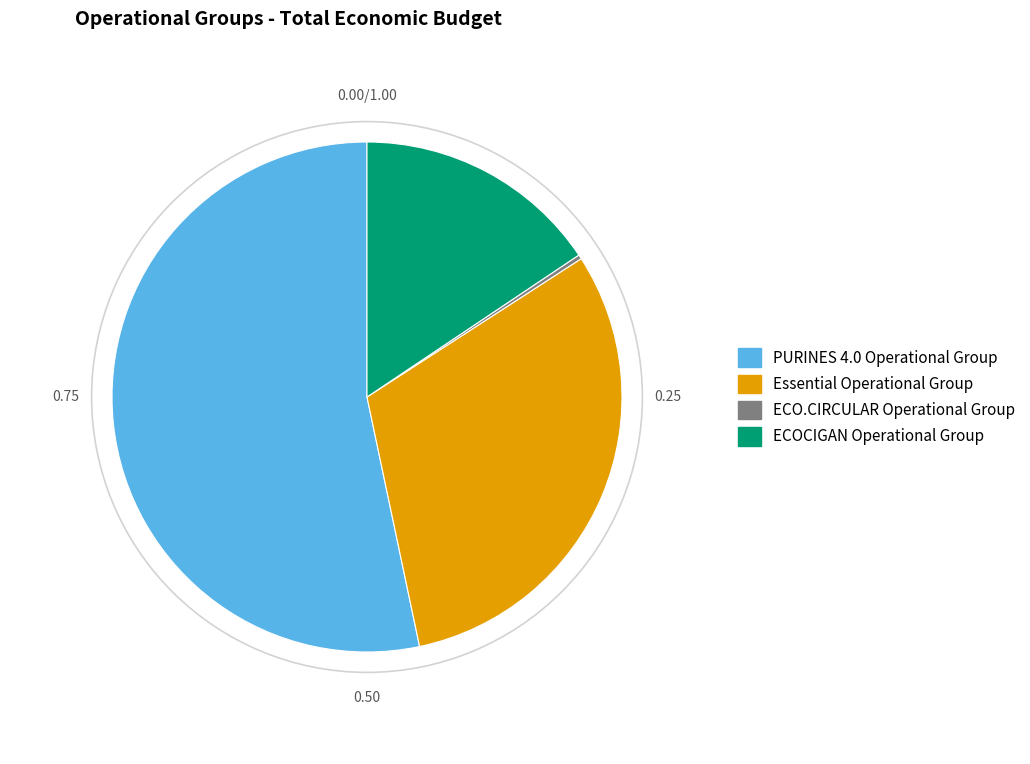

Combined, do ECOCIGAN Operational Group and Essential Operational Group account for over 50%?

No